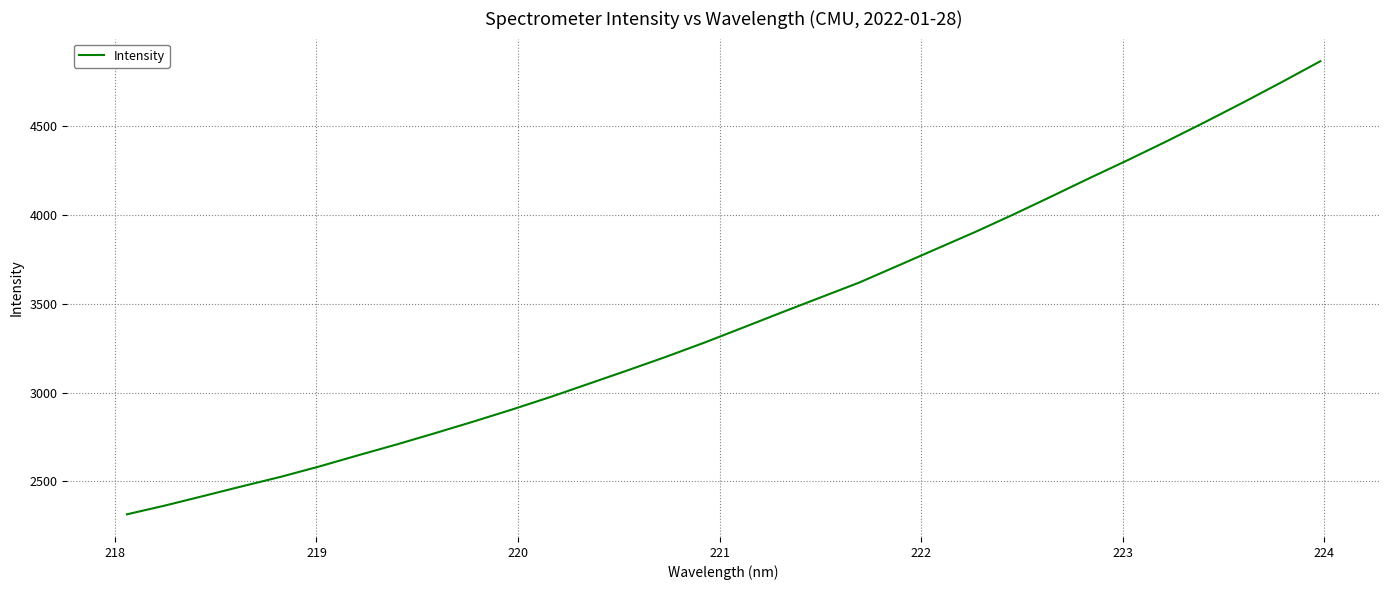

True or false: there are more than 1 points higher than both neighbors.

False